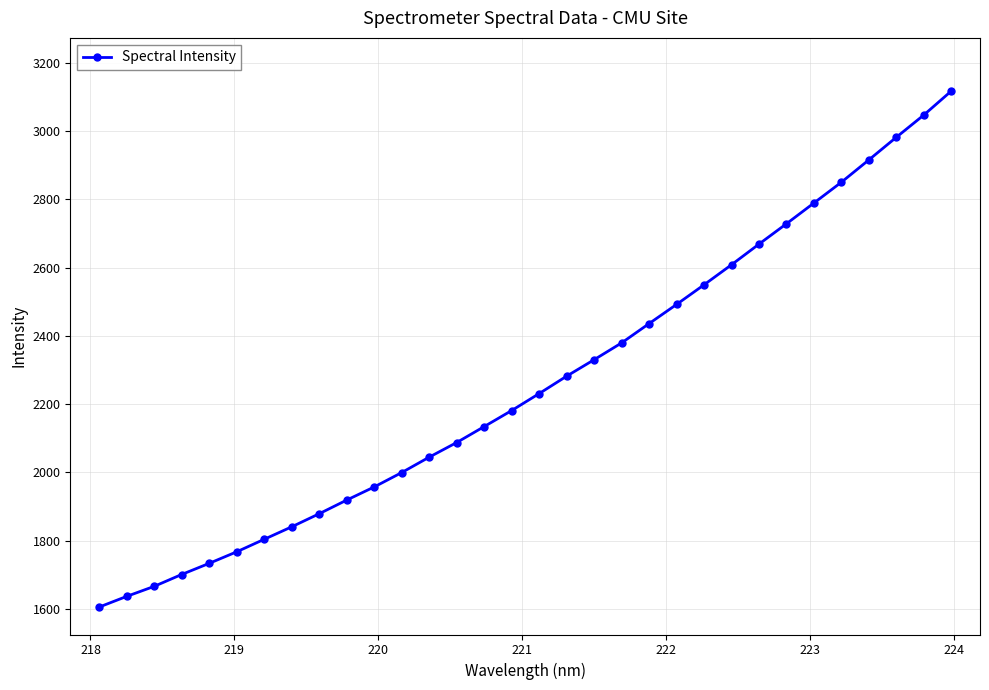

Does the chart have visible grid lines?

Yes